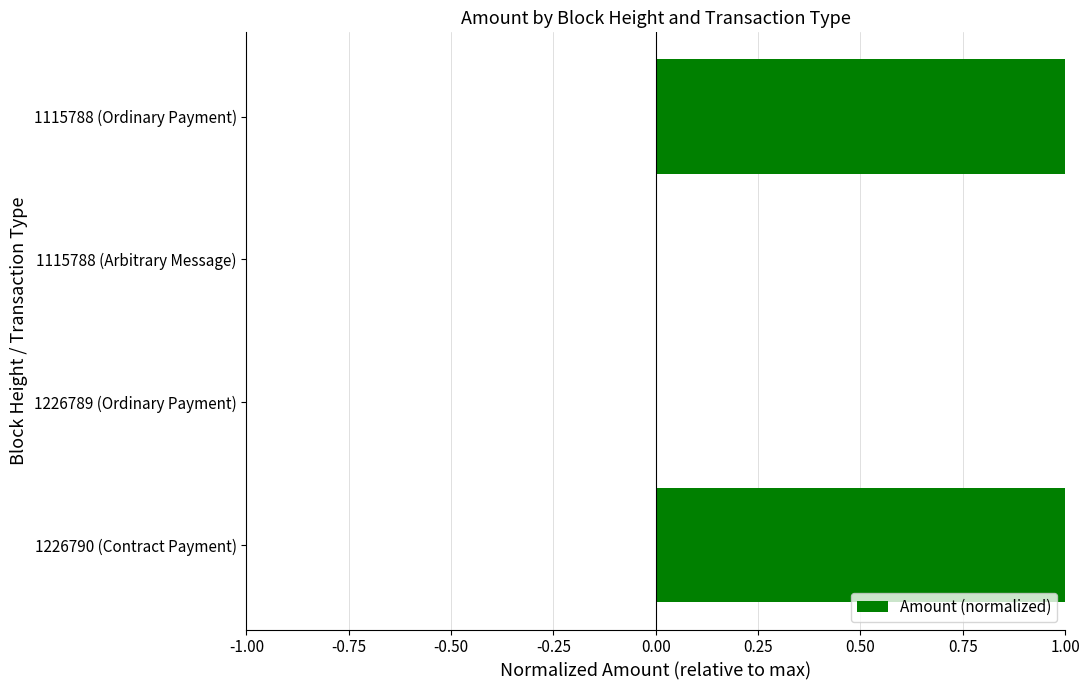

What is the greatest value displayed?

1.0